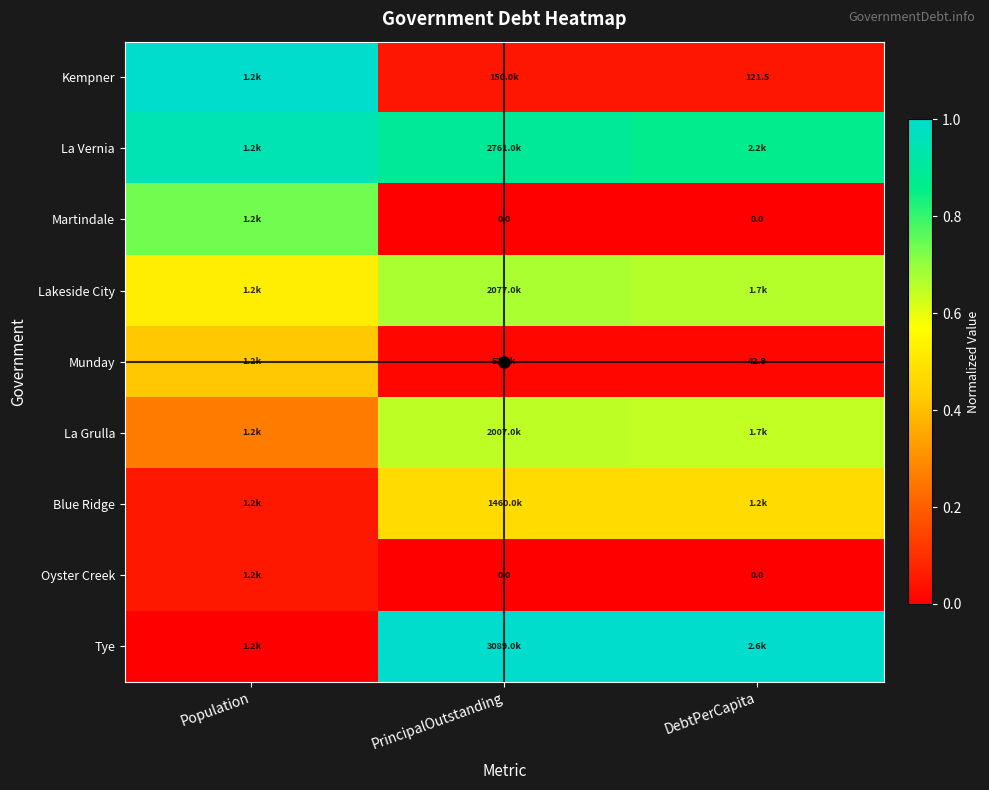

At which label does Kempner reach its peak?

Population